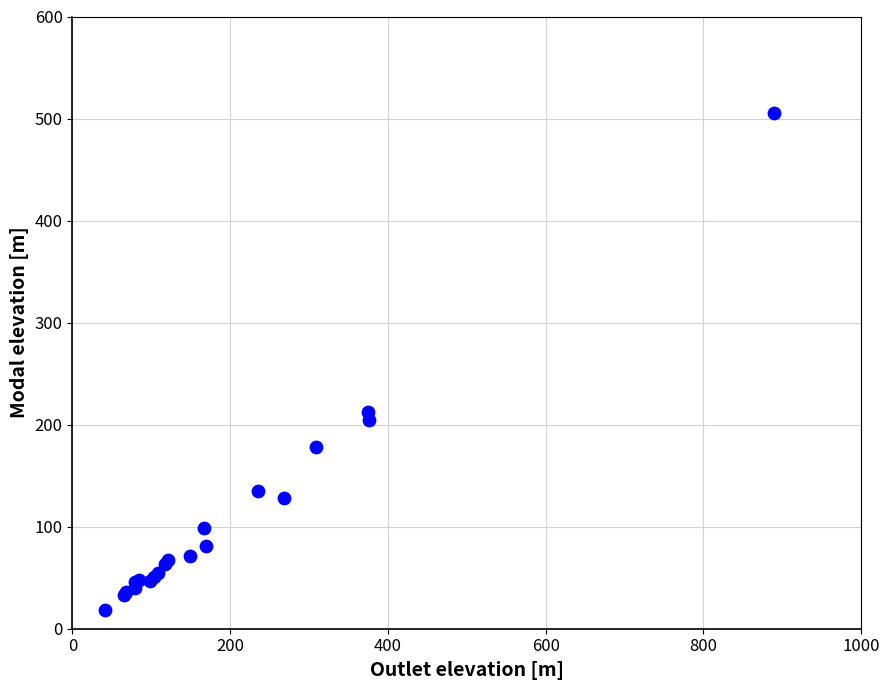

What Y value in the scatter plot is closest to 261?

212